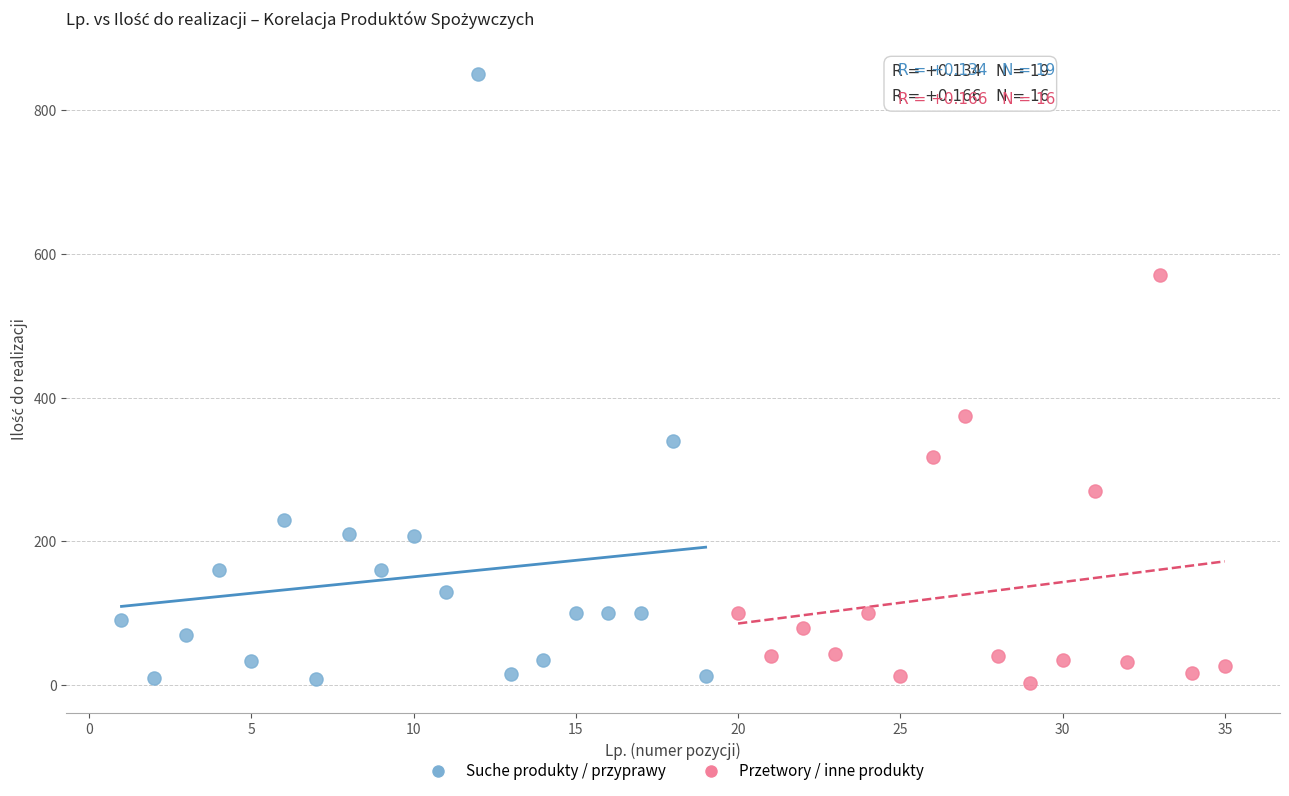

Which series contains the highest Y value?

Suche produkty / przyprawy